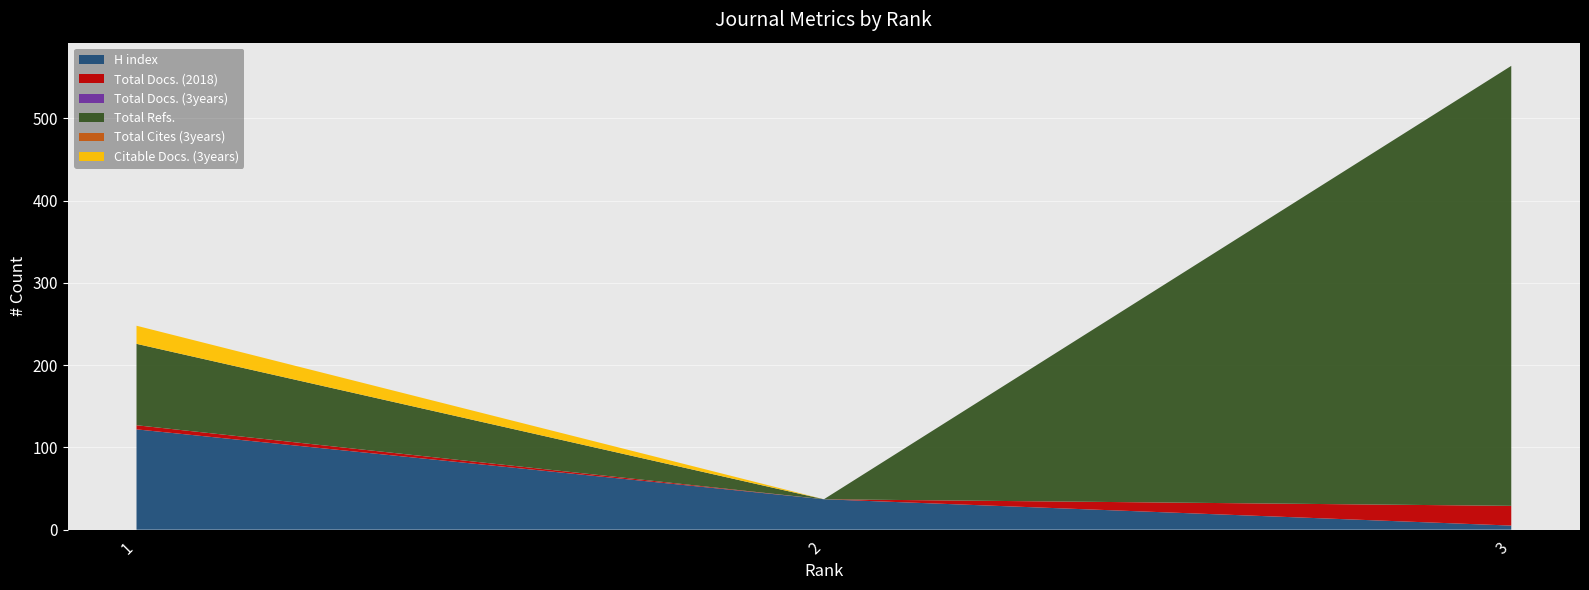

Reading left to right, transcribe all the data shown in this chart.

H index: 1=122	2=37	3=5
Total Docs. (2018): 1=5	2=0	3=24
Total Docs. (3years): 1=0	2=0	3=0
Total Refs.: 1=99	2=0	3=535
Total Cites (3years): 1=0	2=0	3=0
Citable Docs. (3years): 1=22	2=0	3=0